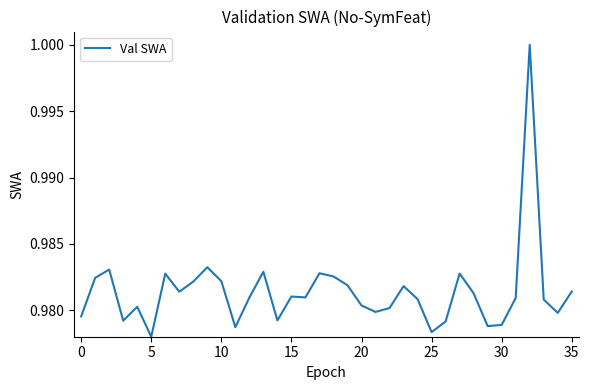

Reading left to right, transcribe all the data shown in this chart.

1.0	1.0	1.0	1.0	1.0	1.0	1.0	1.0	1.0	1.0	1.0	1.0	1.0	1.0	1.0	1.0	1.0	1.0	1.0	1.0	1.0	1.0	1.0	1.0	1.0	1.0	1.0	1.0	1.0	1.0	1.0	1.0	1.0	1.0	1.0	1.0